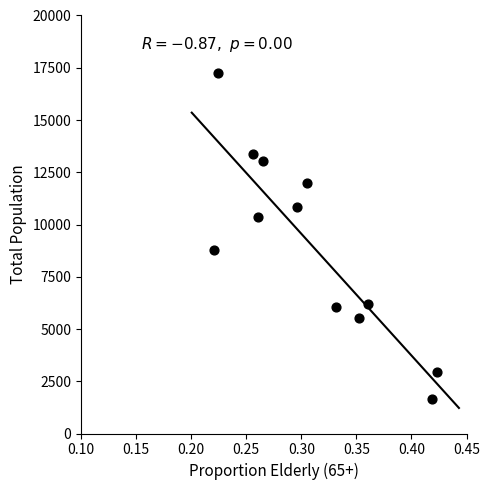

What Y value in the scatter plot is closest to 9452?

8779